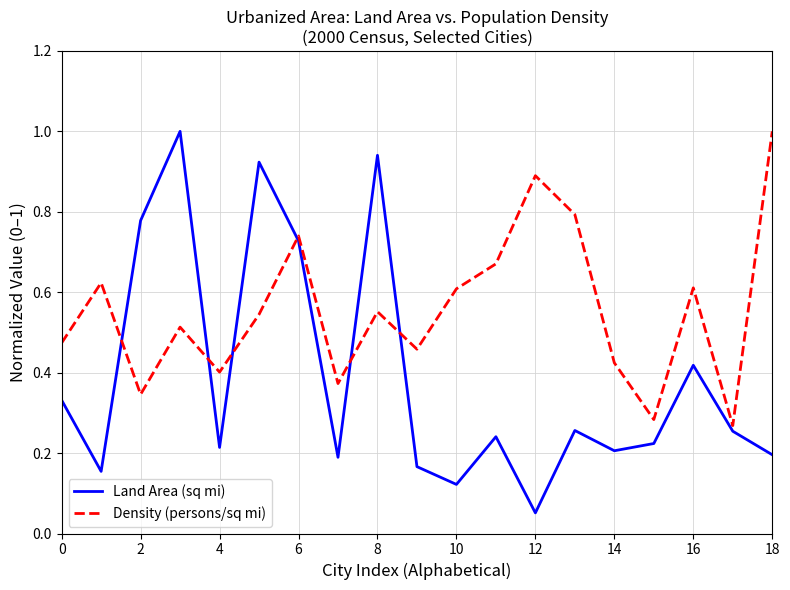

Which series ends up on top after the final intersection of Land Area (sq mi) and Density (persons/sq mi)?

Density (persons/sq mi)